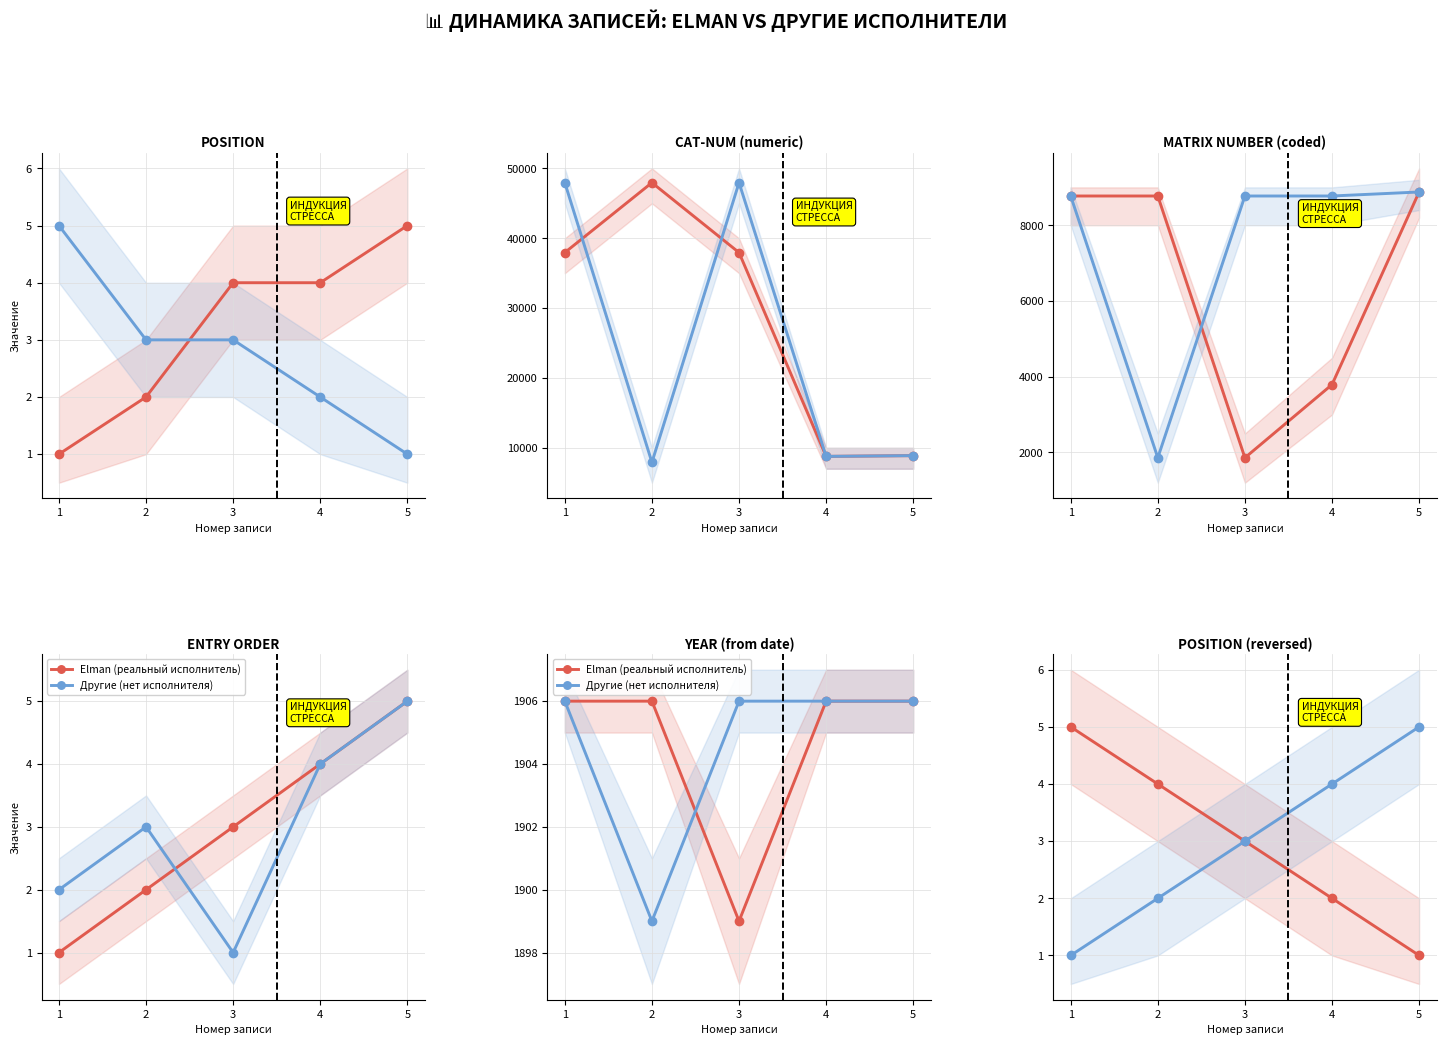

What is the average value of the Другие (нет исполнителя) series?

3